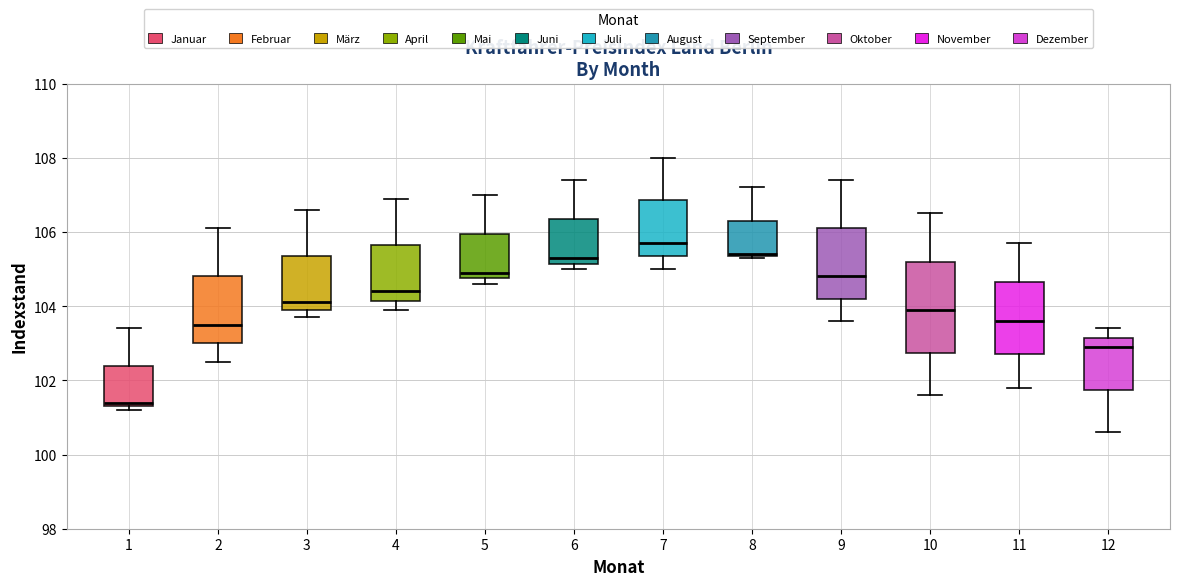

Where does the lower whisker of the box at x = 11 end on the y-axis? The values are not printed on the chart, so give them approximately, as read against the axis.

101.8